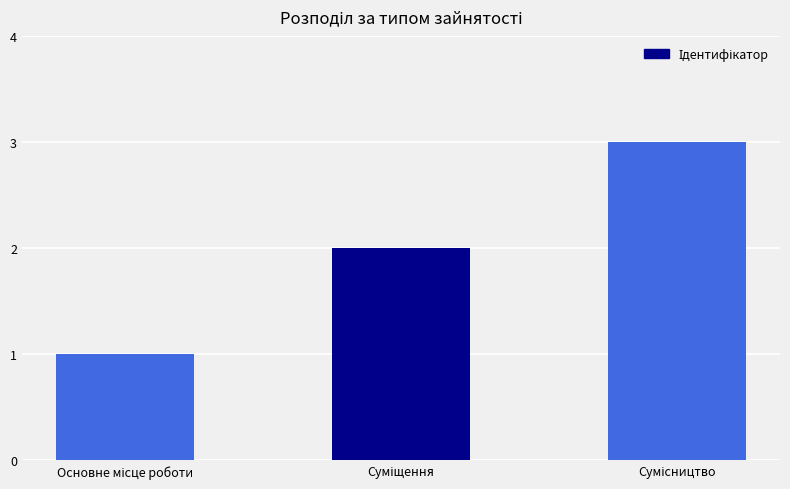

What is the sum of all values?

6